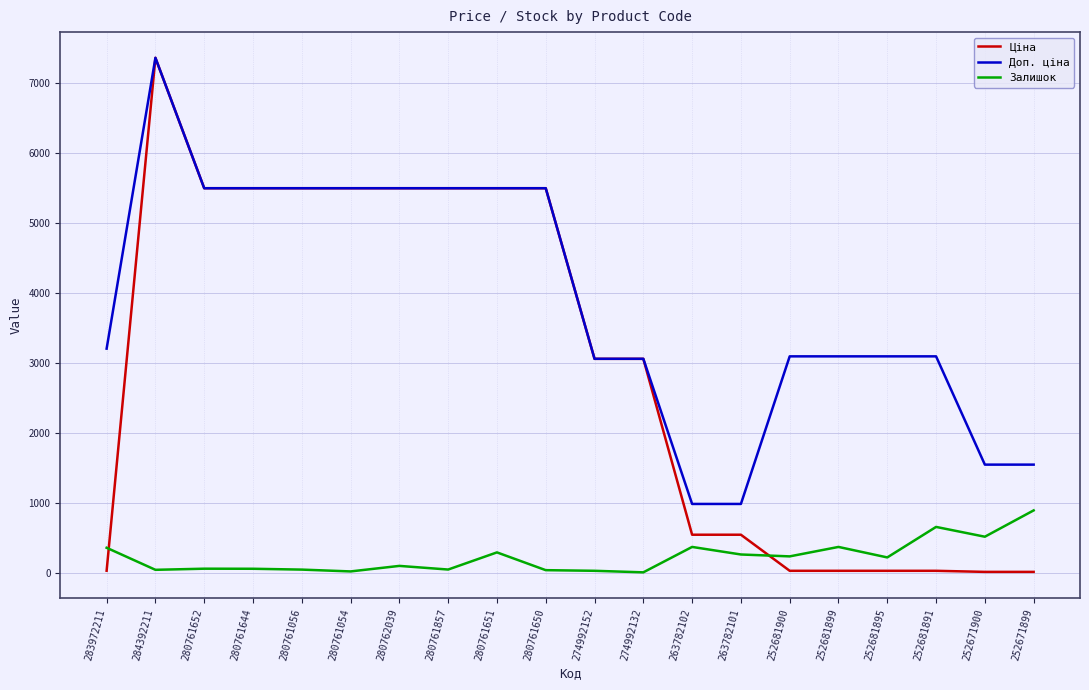

How many times do Залишок and Ціна cross each other?

2